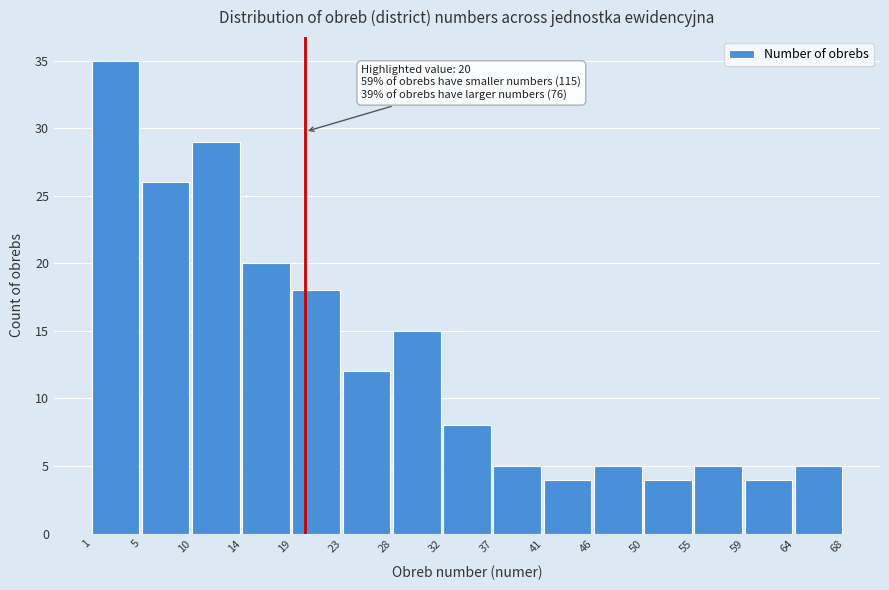

Which range on the x-axis has the tallest bar?

1 to 5